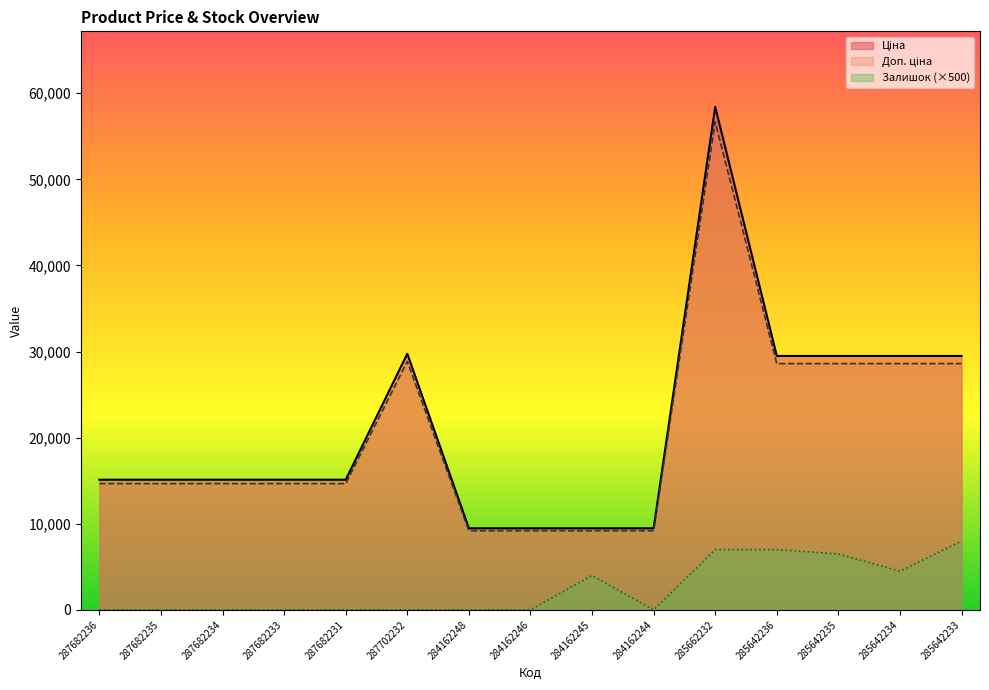

True or false: Залишок has more than 1 points higher than both neighbors.

False